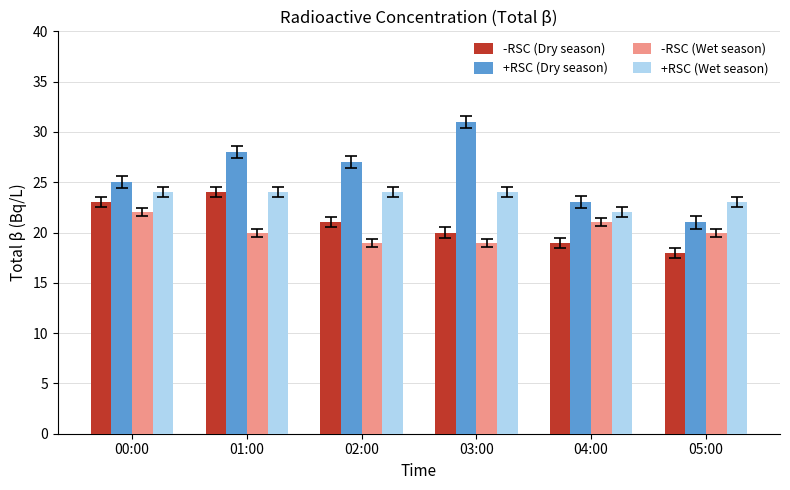

What is the label of the 3rd bar from the right?

03:00